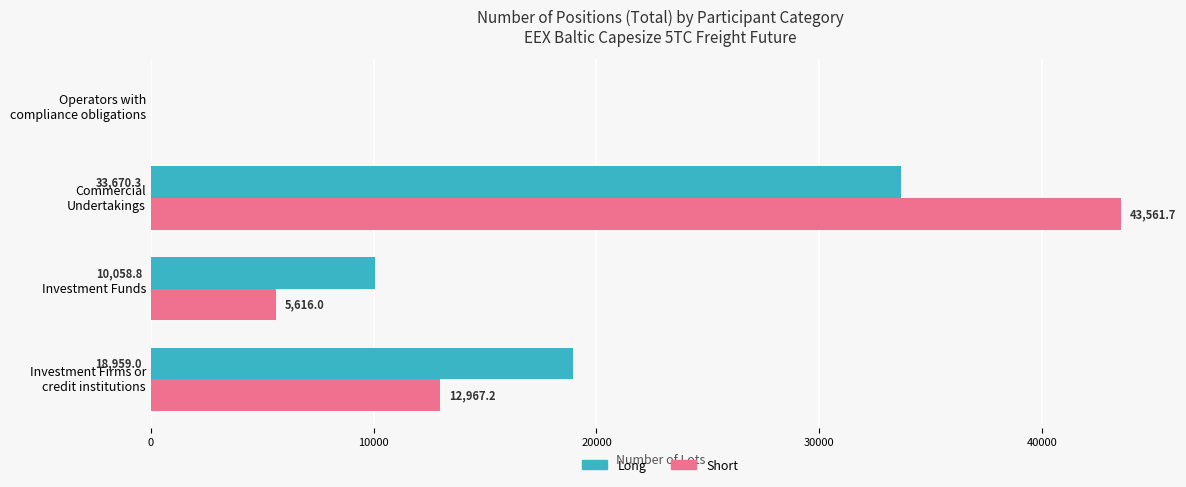

How many series are shown in this chart?

2